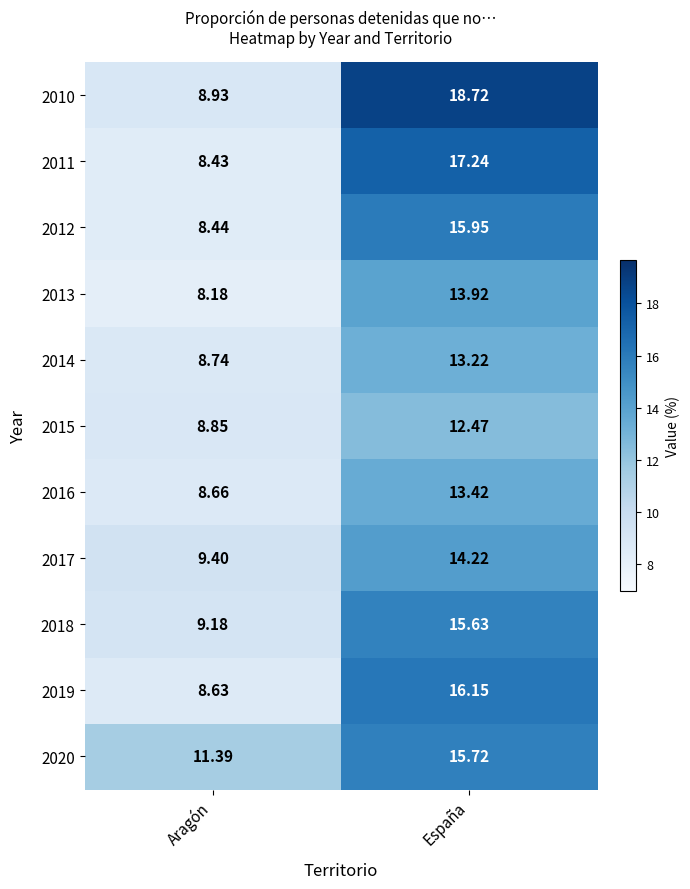

Is the value of 2017 at Aragón greater than the value of 2013 at Aragón?

Yes